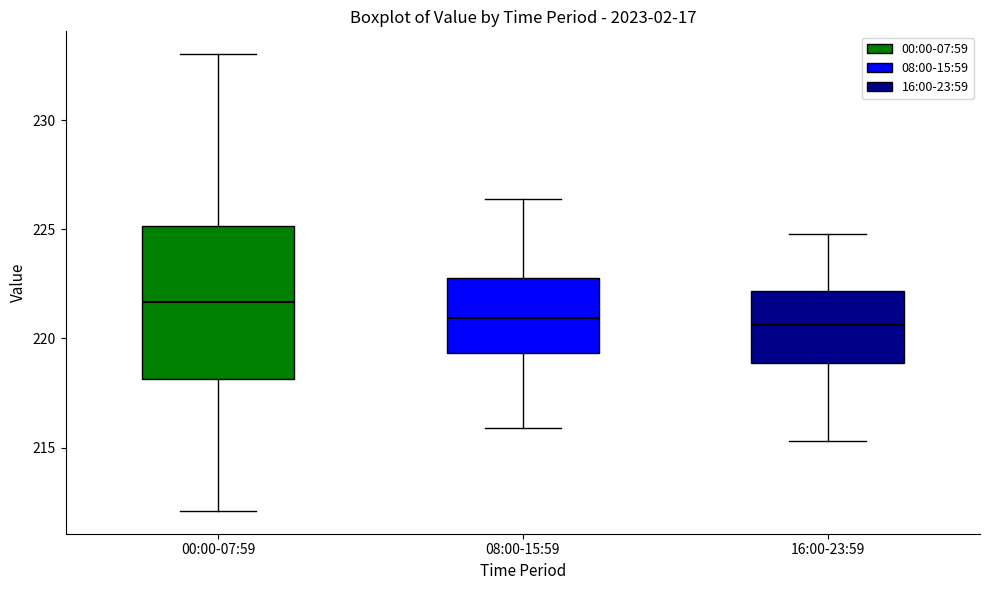

Where does the lower whisker of the box for 08:00-15:59 end on the y-axis? The values are not printed on the chart, so give them approximately, as read against the axis.

216.0